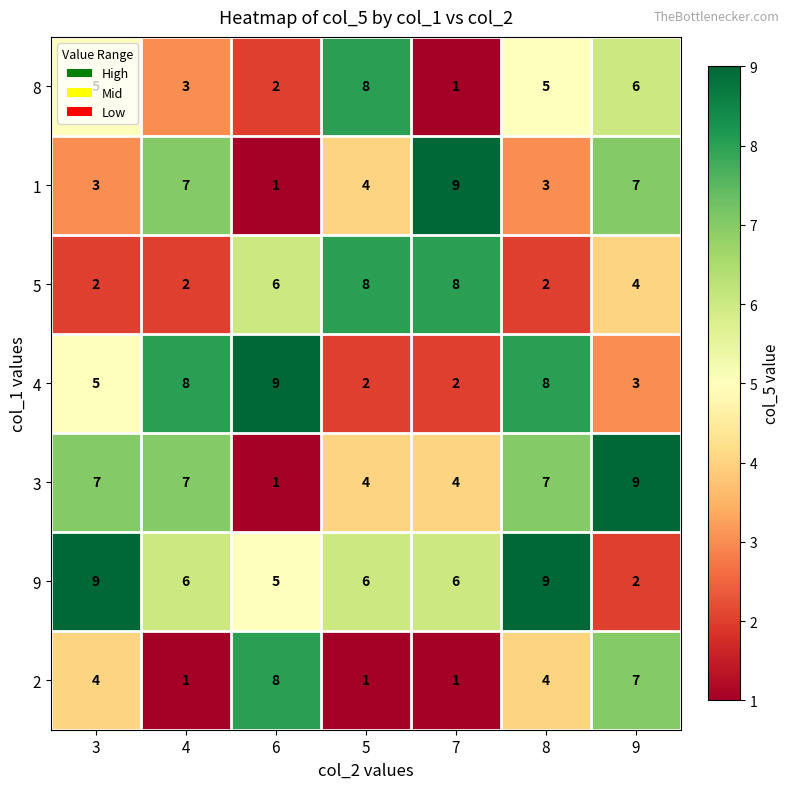

The 3 series shows 7 at 3. True or false?

True